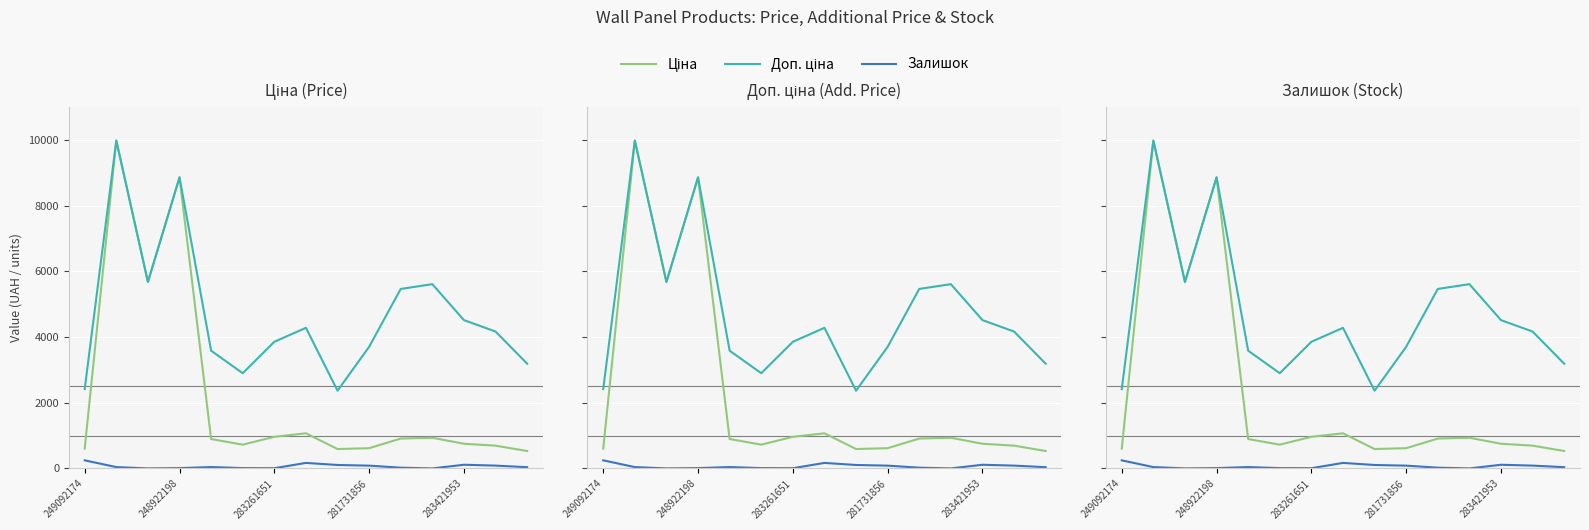

What is the average value of the Залишок series?

66.0